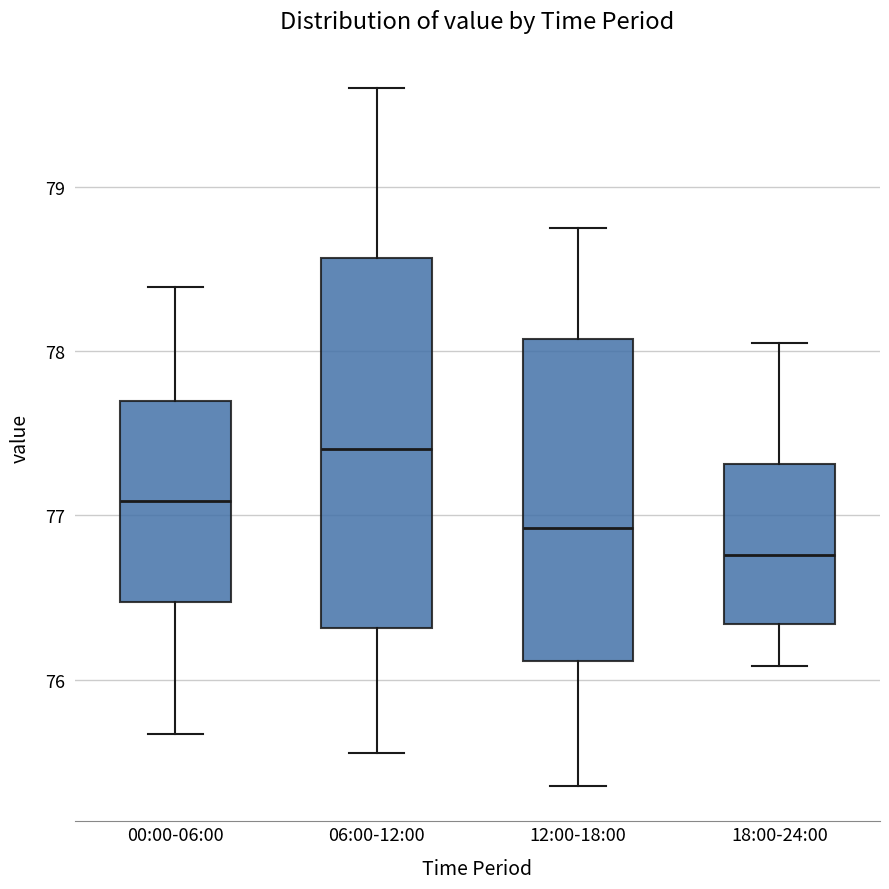

Reading left to right, read every box against the y-axis: the position of its median line, the range the box covers, and the ends of its whiskers. The values are not printed on the chart, so give them approximately, as read against the axis.

00:00-06:00: median 77.1, box 76.5 to 77.7, whiskers 75.7 to 78.4
06:00-12:00: median 77.4, box 76.3 to 78.6, whiskers 75.6 to 79.6
12:00-18:00: median 76.9, box 76.1 to 78.1, whiskers 75.4 to 78.8
18:00-24:00: median 76.8, box 76.3 to 77.3, whiskers 76.1 to 78.1